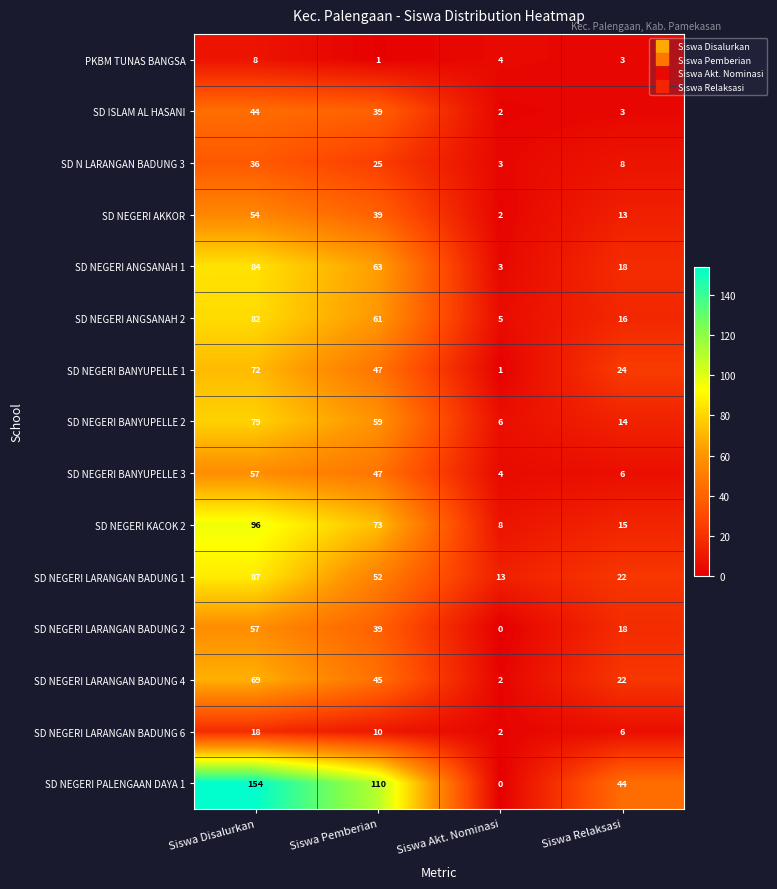

Which category has the highest value across all series?

Siswa Disalurkan